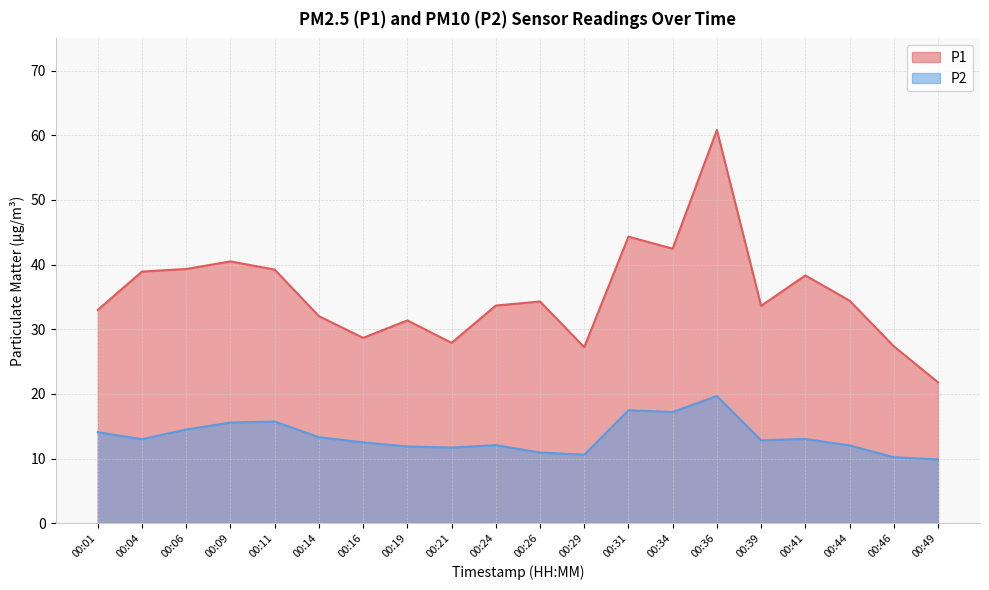

Where does the P1 series first go above 34?

00:04